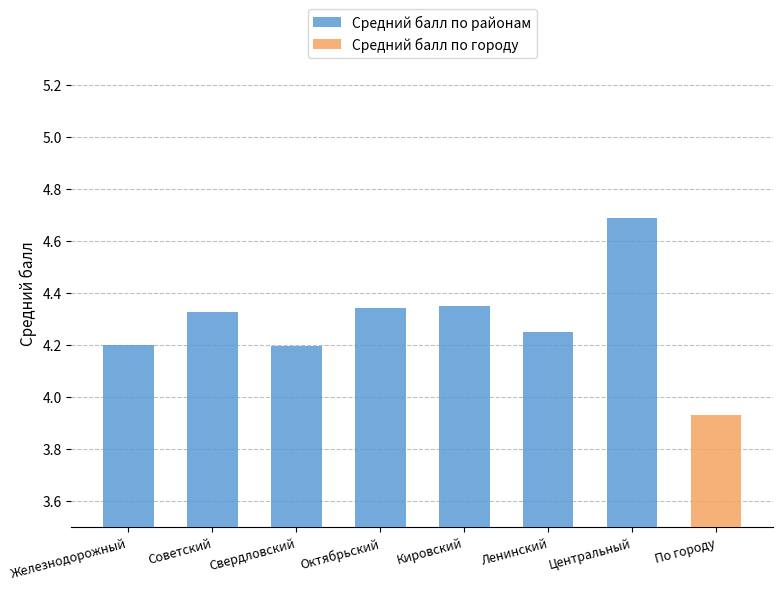

What is the value of the 5th bar from the left?

4.3